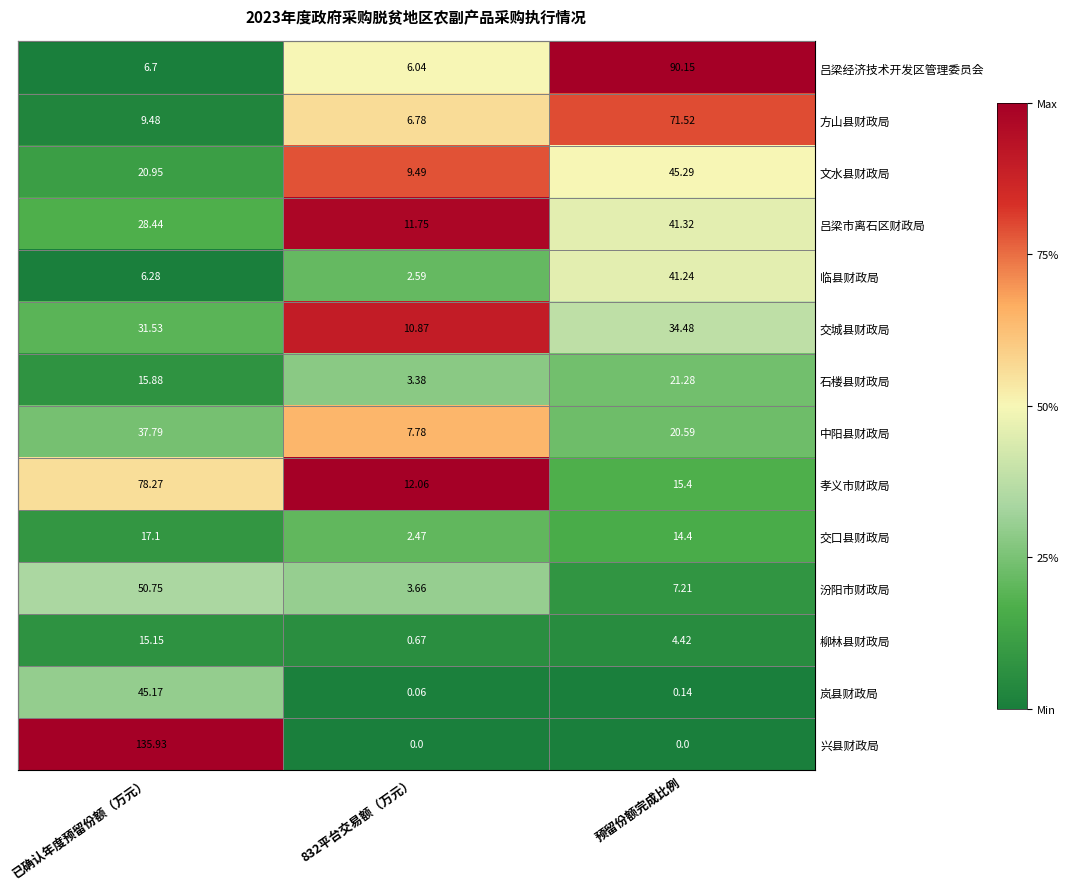

At which label does 方山县财政局 first exceed 9?

已确认年度预留份额（万元）